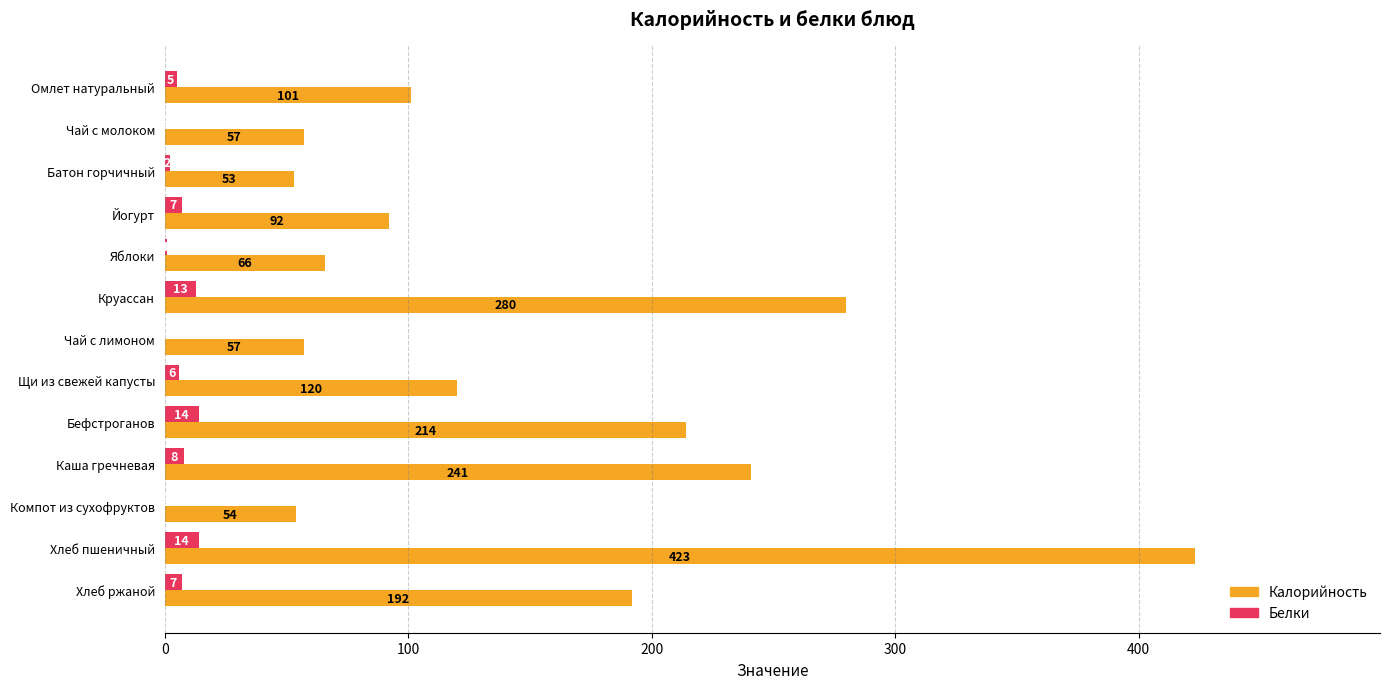

What is the sum of all Белки values?

77